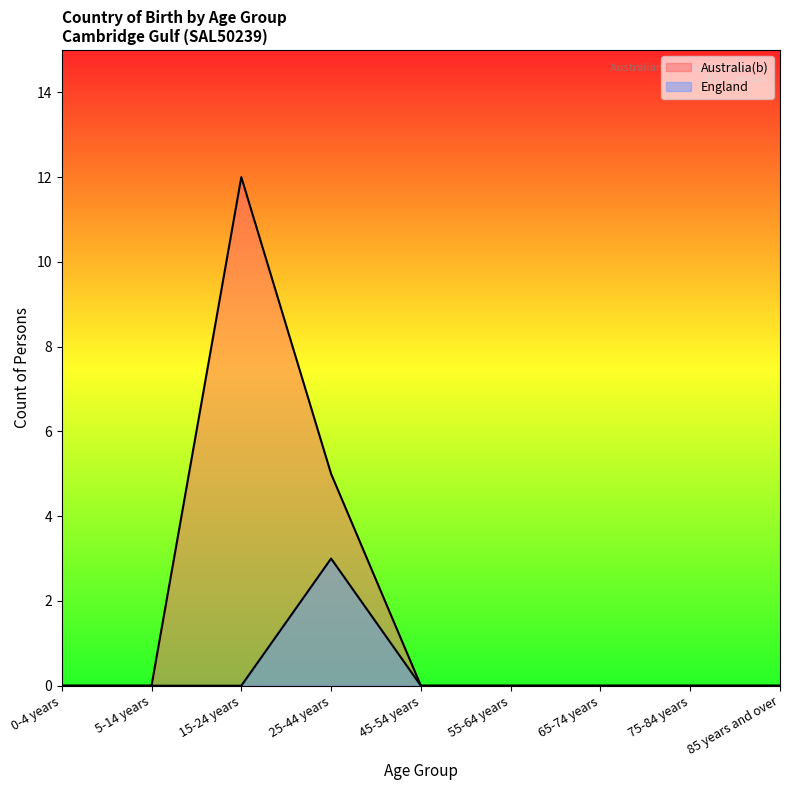

True or false: England and Australia(b) intersect in this chart.

False